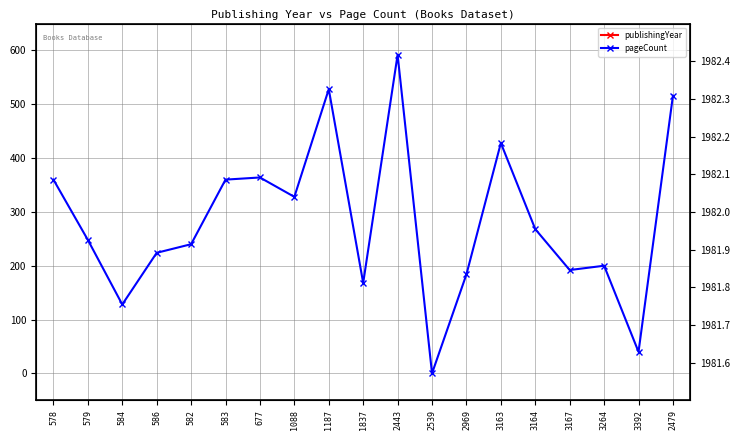

Which category has the highest value in the publishingYear series?

578